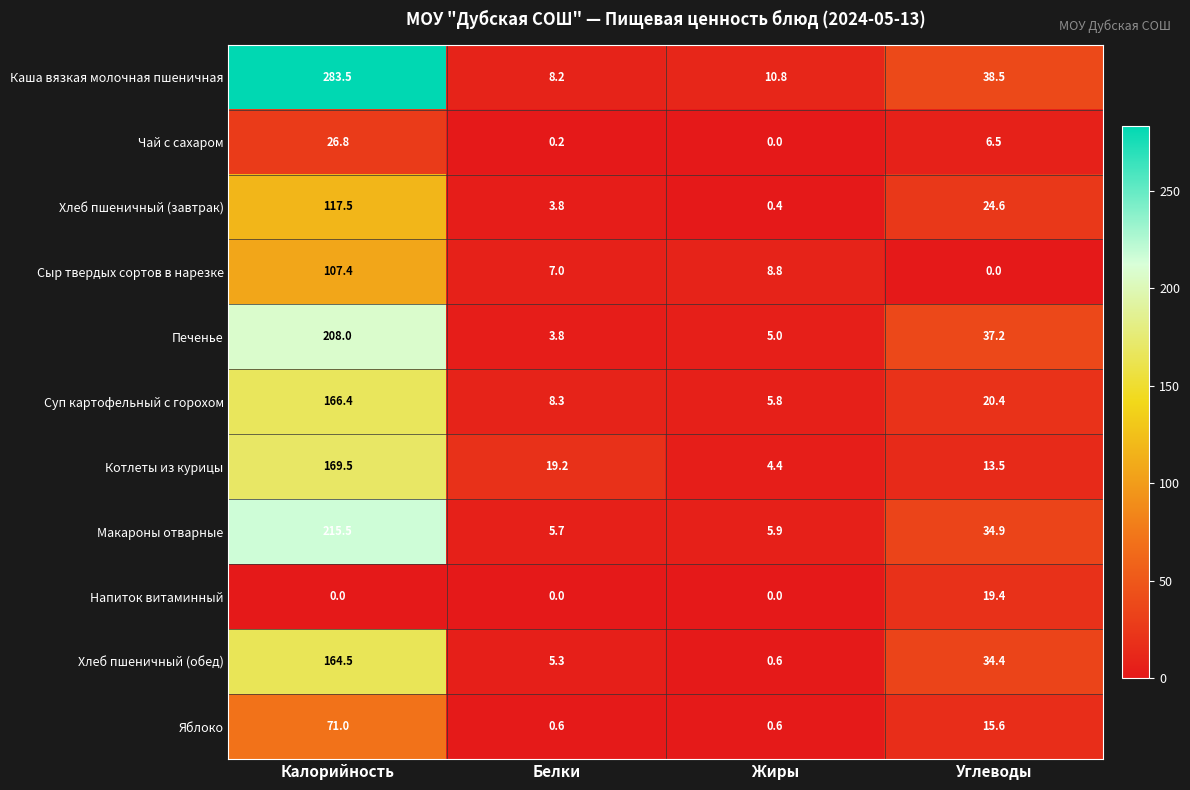

What is the difference between the maximum and second lowest values in the Напиток витаминный series?

19.4